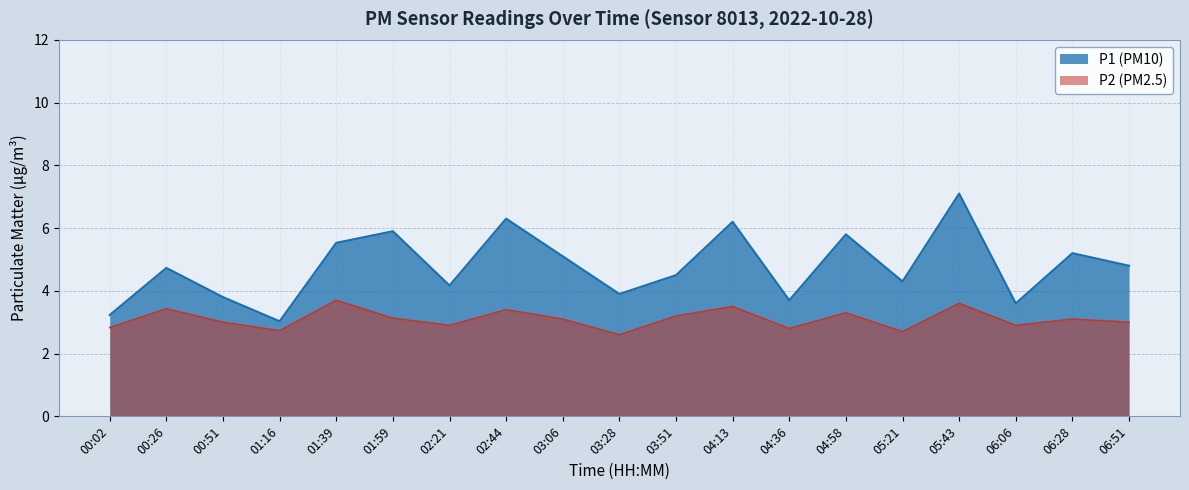

What is the average value of the P2 series?

3.1